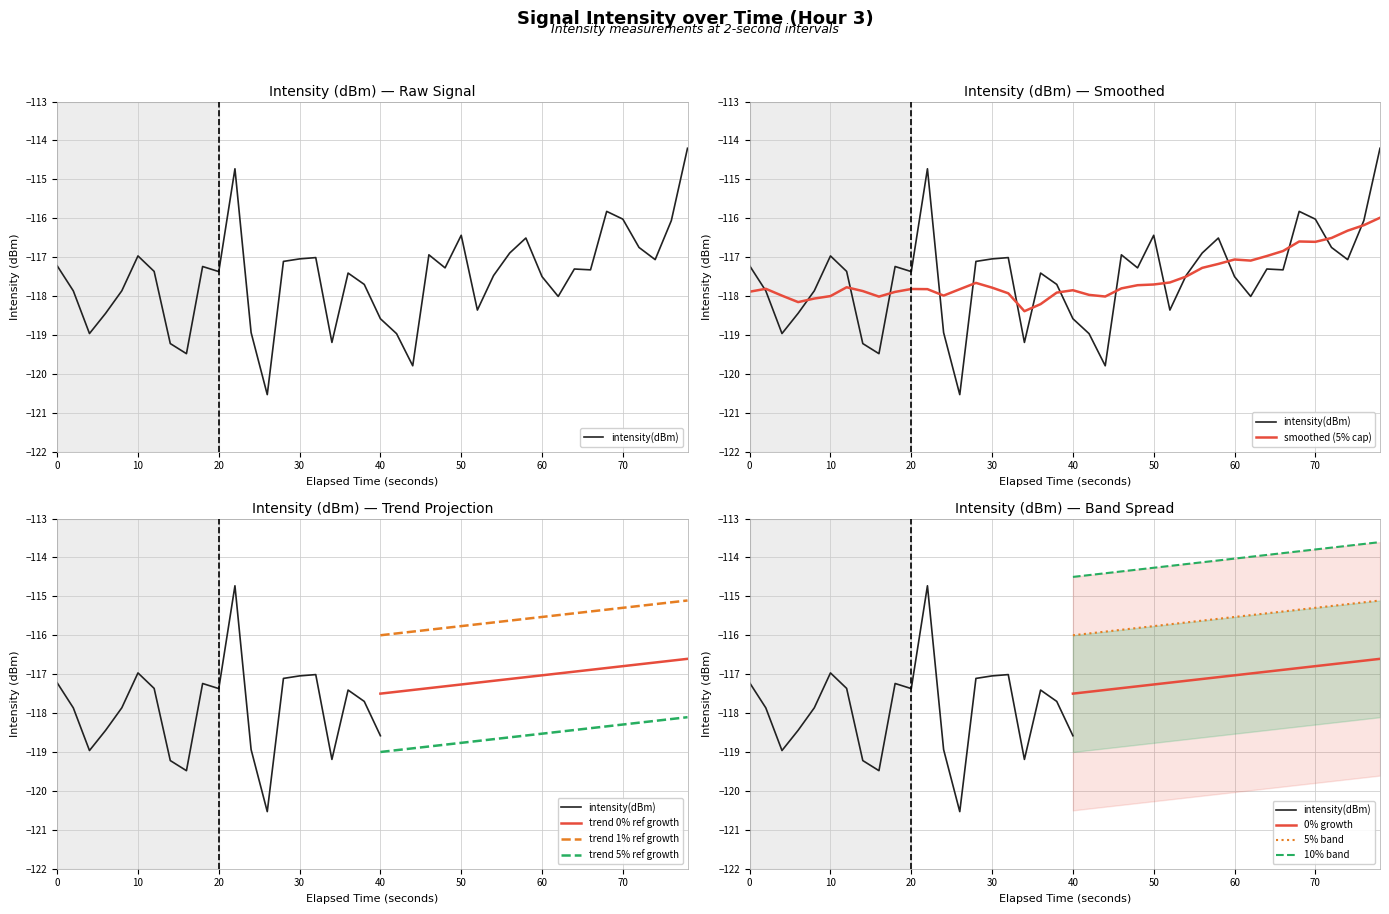

What is the minimum value for trend 0% ref growth?

-117.5